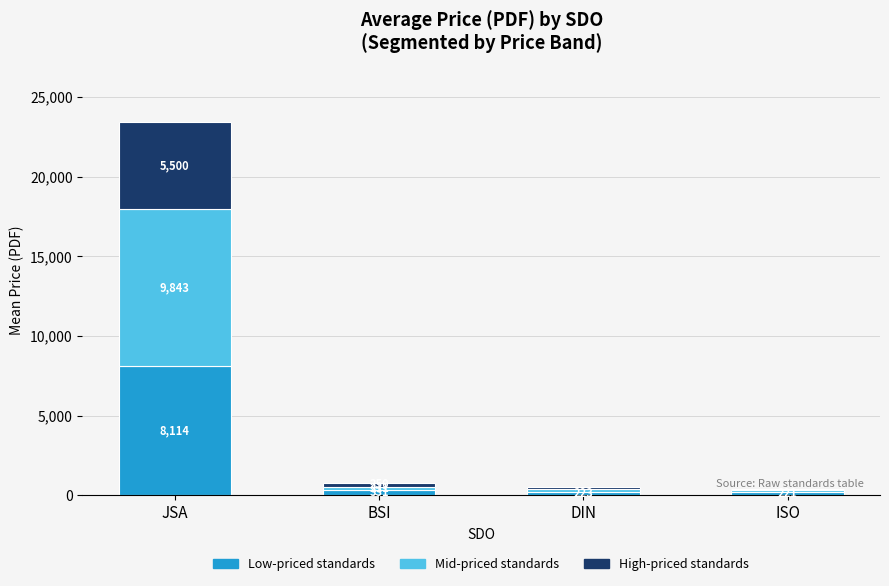

What is the maximum value for Low-priced standards?

8114.3